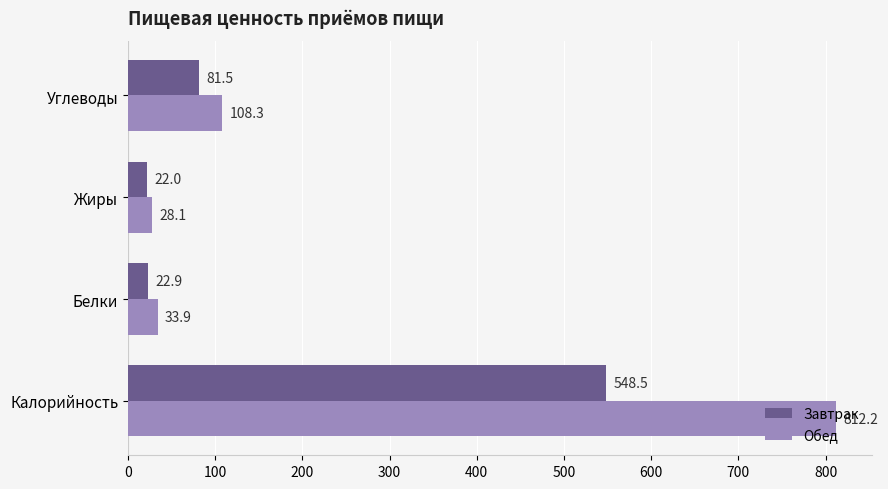

Is the value of Завтрак at Углеводы greater than the value of Обед at Белки?

Yes